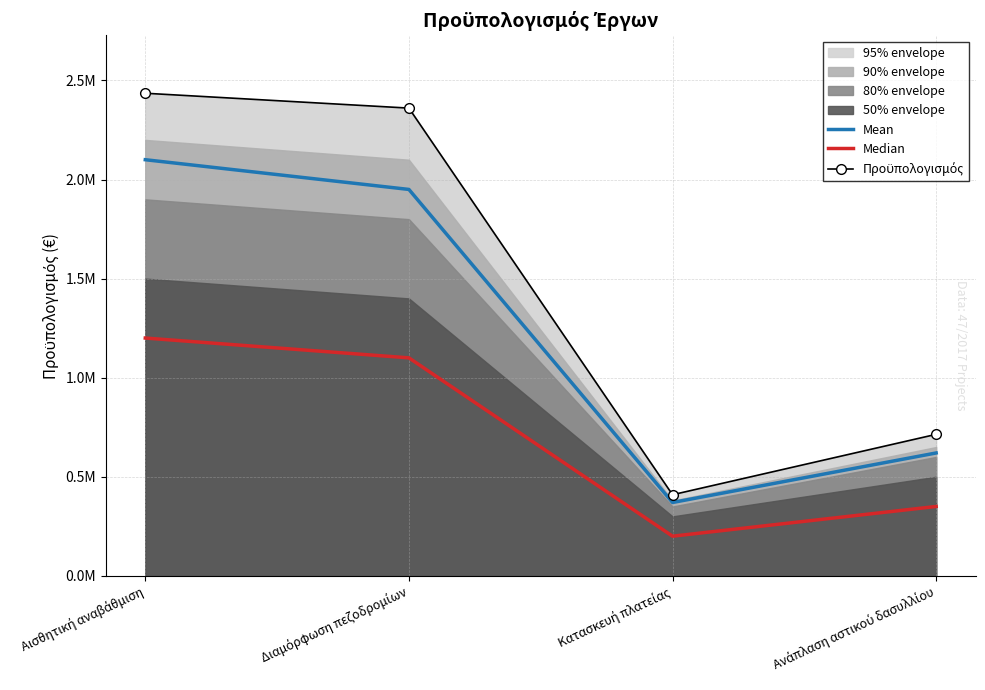

How many data points does each series have?

4